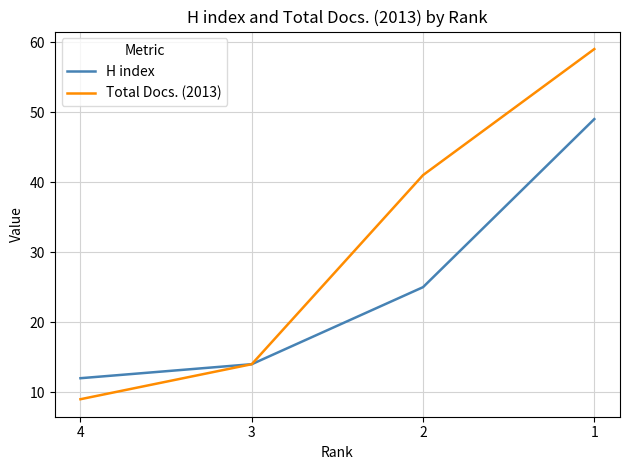

Read the Total Docs. (2013) value at 4, to the nearest 10.

10